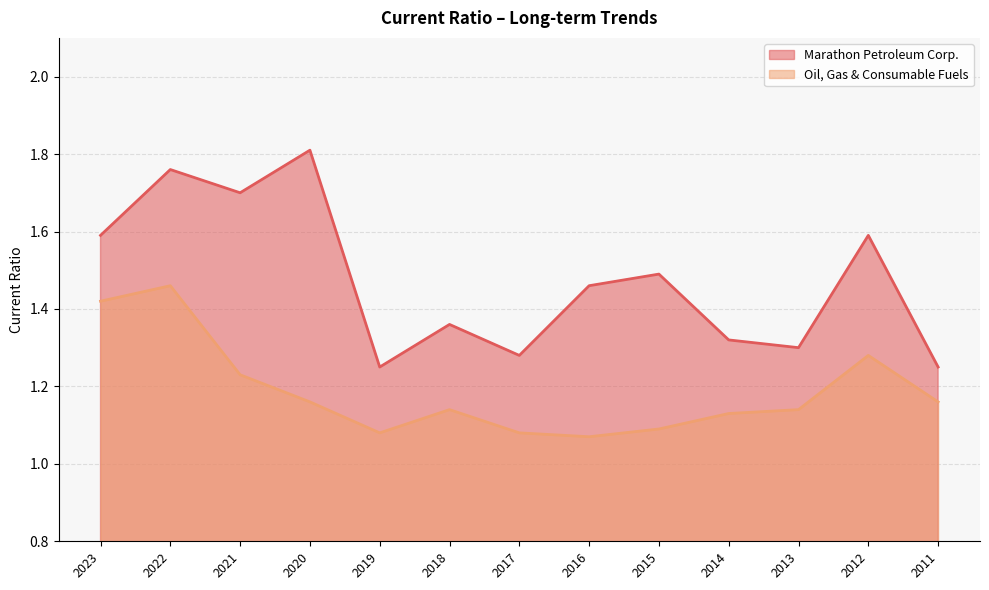

True or false: Oil, Gas & Consumable Fuels and Marathon Petroleum Corp. cross at least once.

False